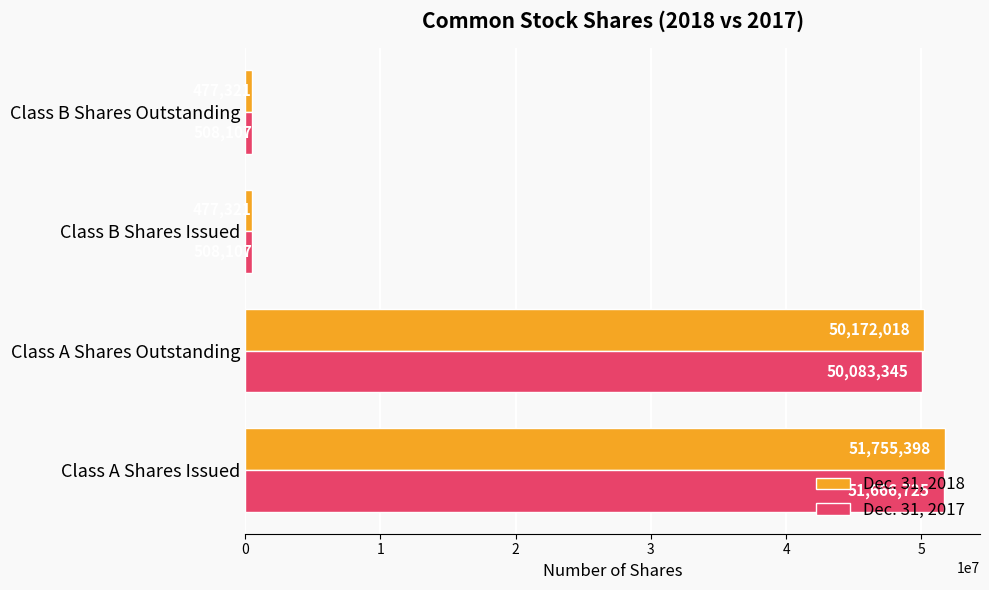

List the series in order of their peak value, lowest first.

Dec. 31, 2017, Dec. 31, 2018